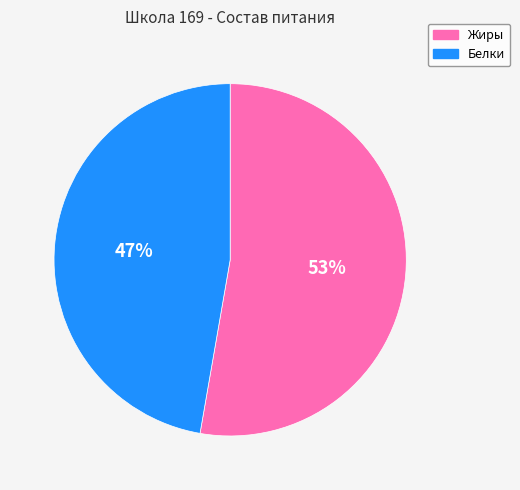

How many segments does this pie chart have?

2